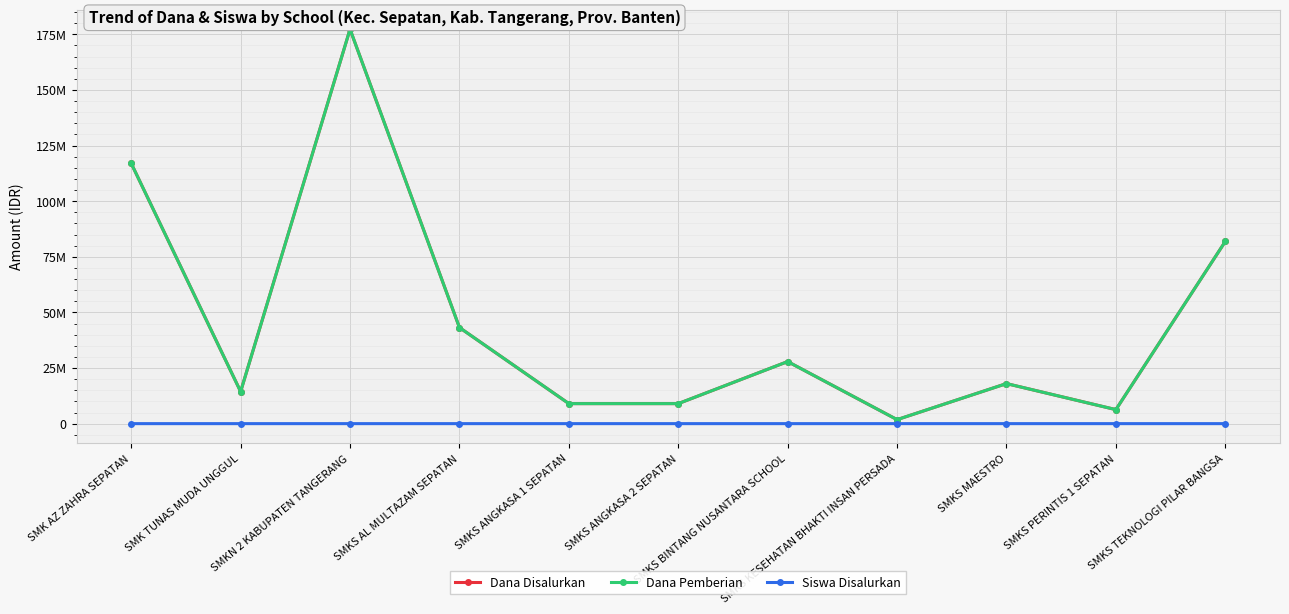

Does the chart have visible grid lines?

Yes